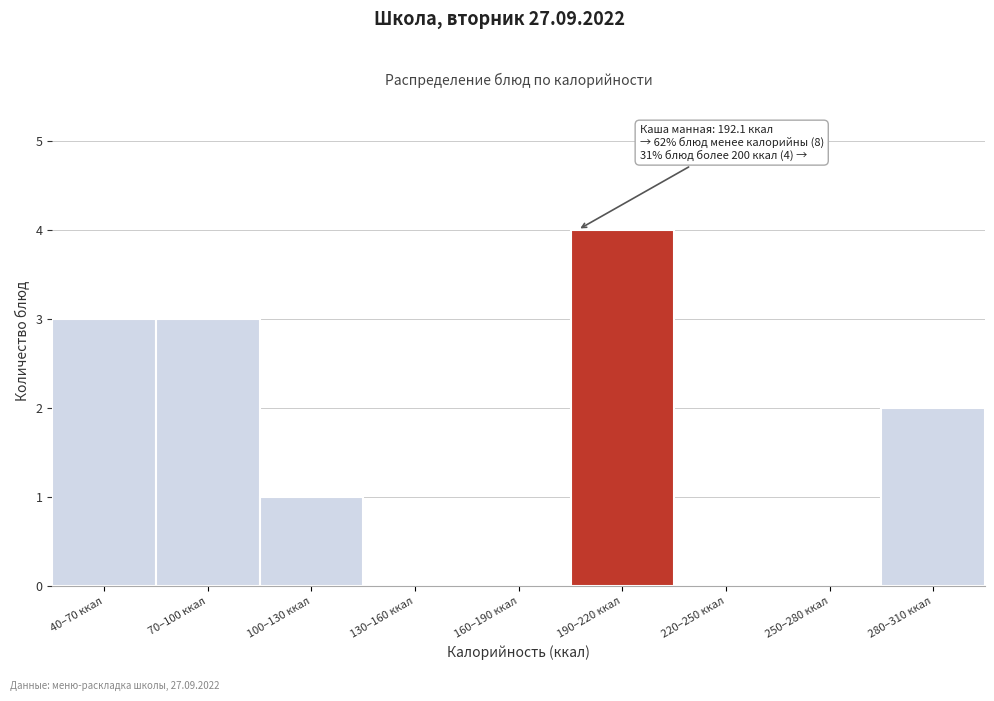

Reading right to left, transcribe all the data shown in this chart.

280–310 ккал=2	250–280 ккал=0	220–250 ккал=0	190–220 ккал=4	160–190 ккал=0	130–160 ккал=0	100–130 ккал=1	70–100 ккал=3	40–70 ккал=3